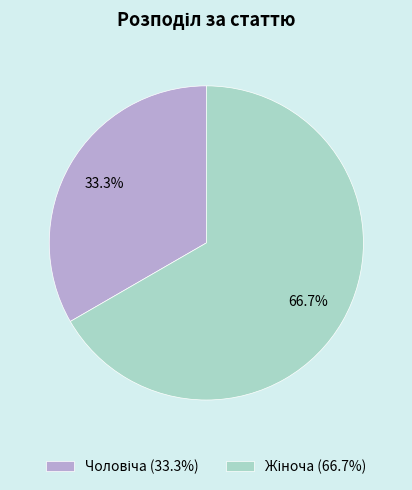

To the nearest percent, what percentage of the pie is Чоловіча?

33%